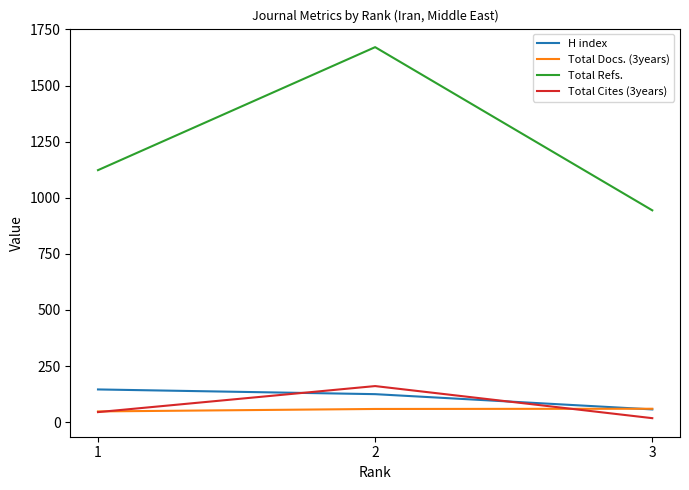

What is the sum of all Total Cites (3years) values?

224